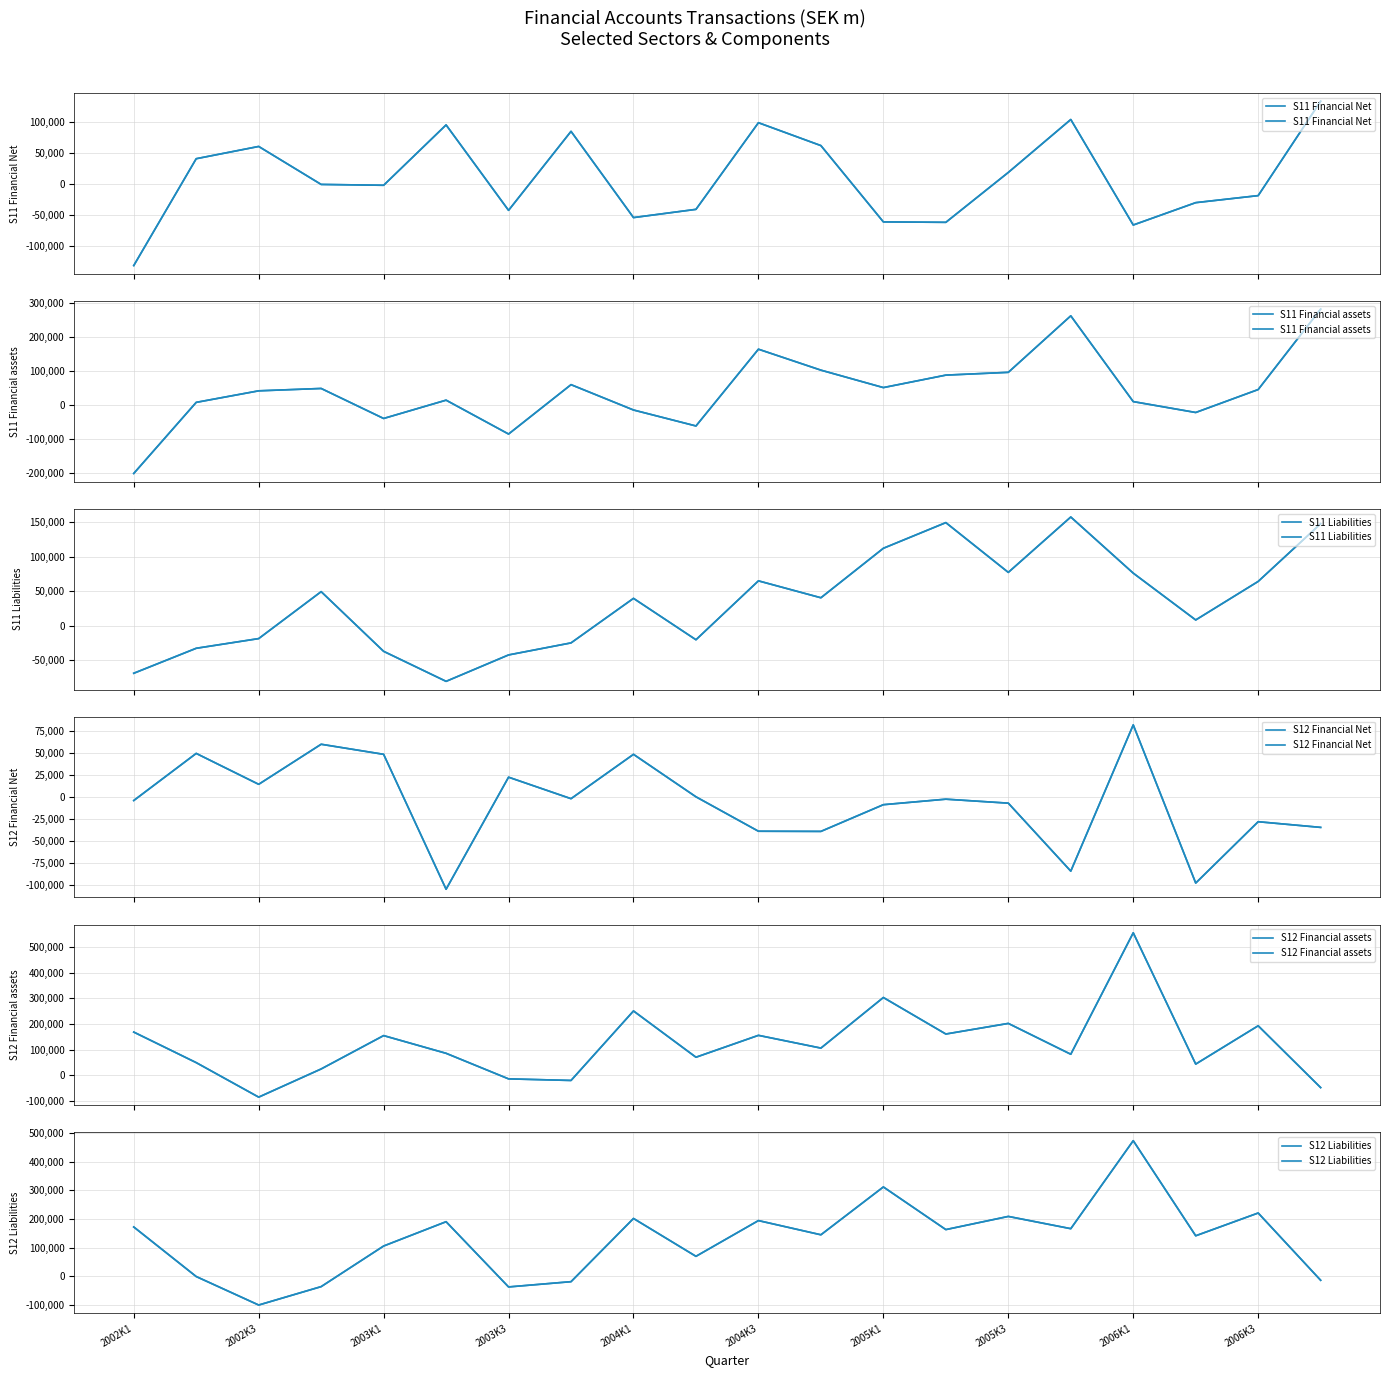

Which series ends up on top after the final intersection of S11 Financial assets and S12 Financial Net?

S11 Financial assets